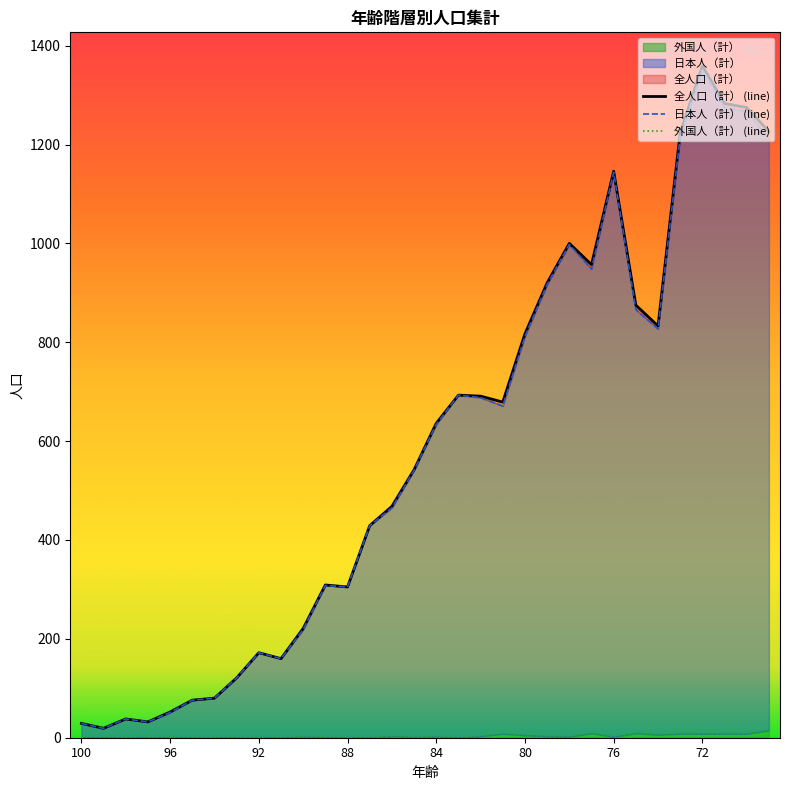

Count the number of data series in this chart.

3